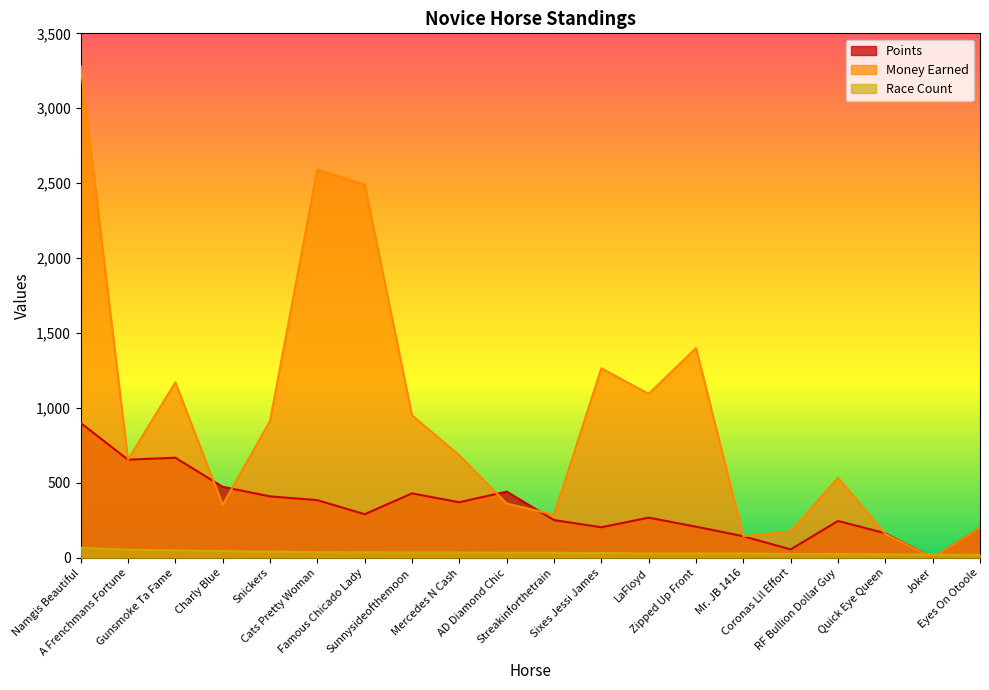

How many data points in Points are above 291?

9